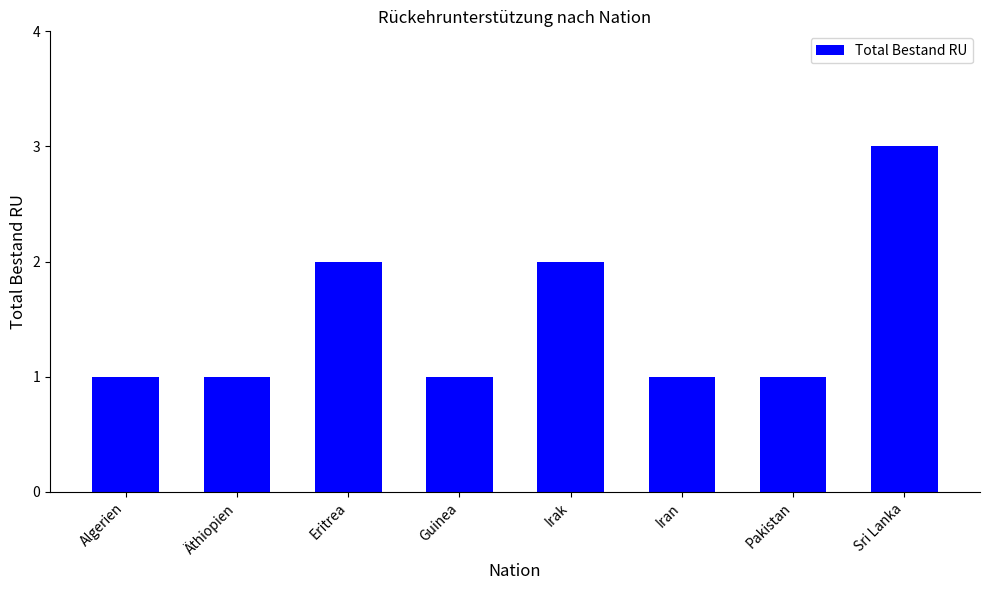

Reading left to right, extract all data points from this chart.

Algerien=1	Äthiopien=1	Eritrea=2	Guinea=1	Irak=2	Iran=1	Pakistan=1	Sri Lanka=3